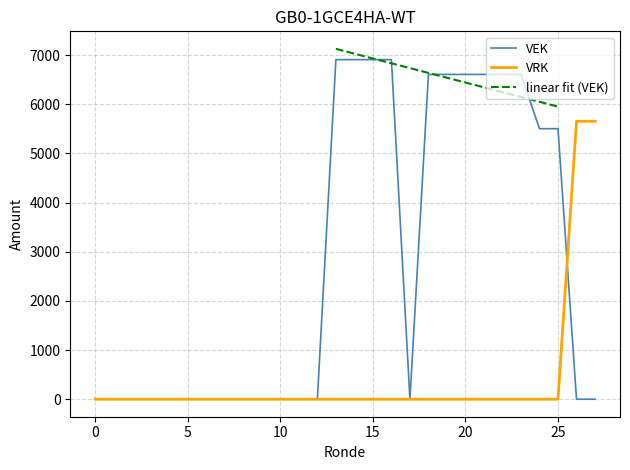

What is the maximum value for VEK?

6907